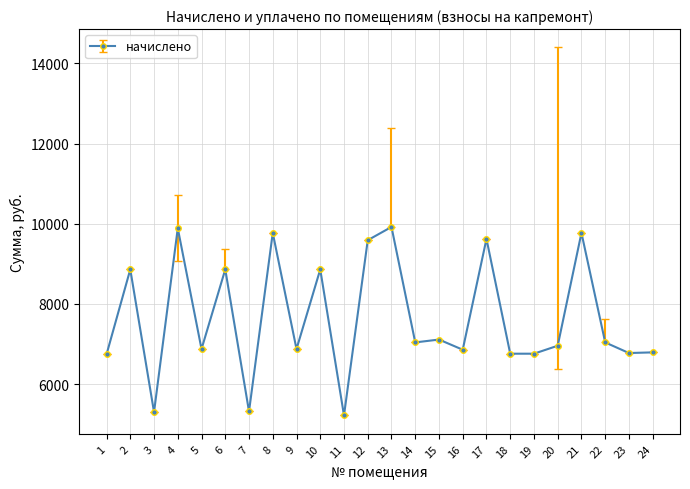

Where is the first local minimum?

3